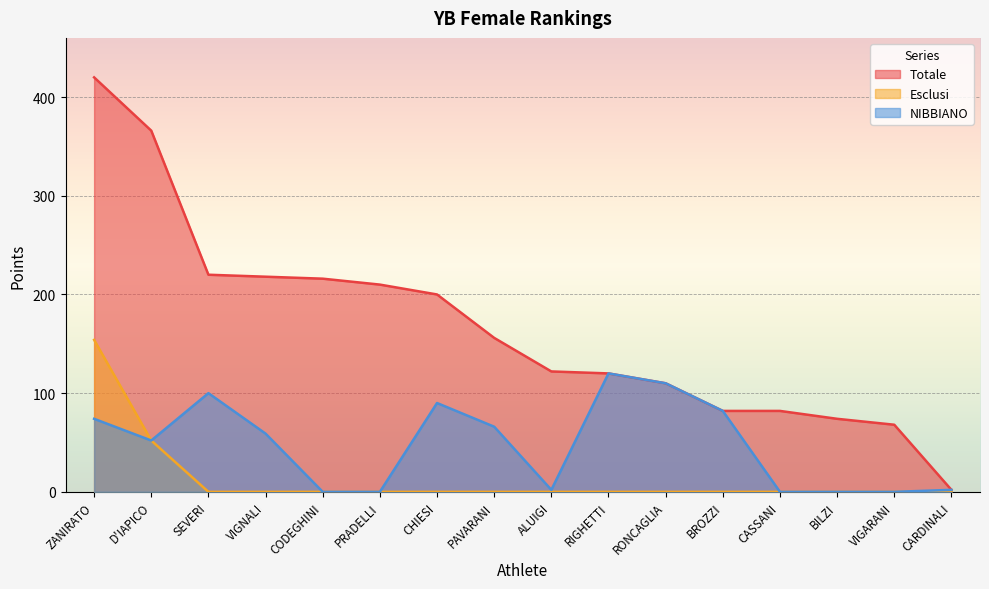

What is the total value across all series at VIGNALI?

277